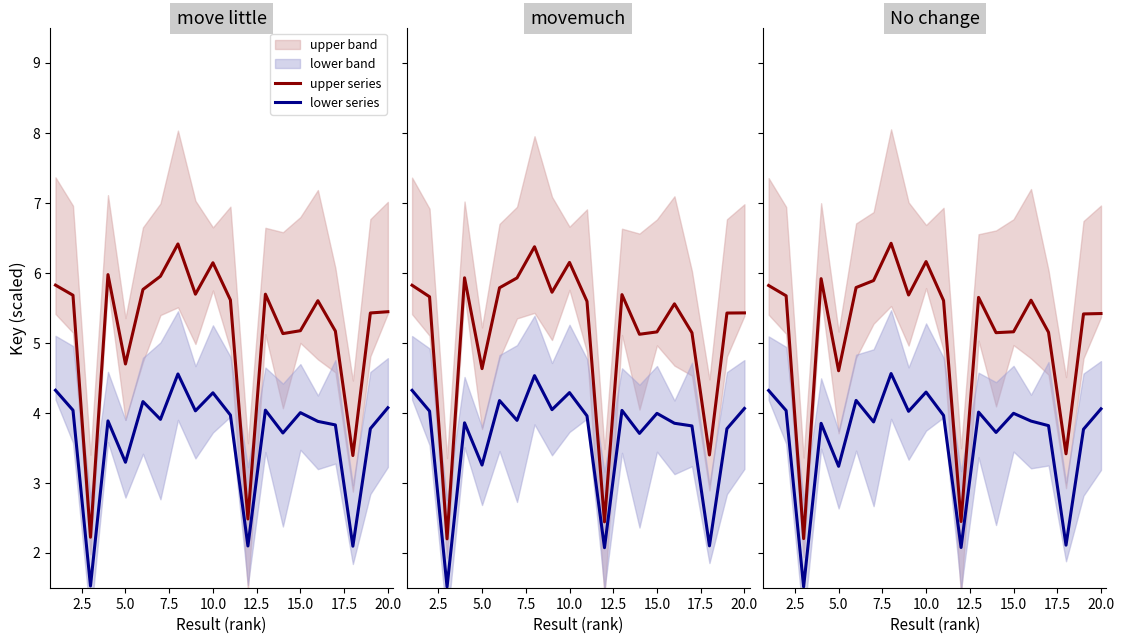

Reading left to right, what are all the values shown in this chart?

upper series: 5.8	5.7	2.2	5.9	4.6	5.8	5.9	6.4	5.7	6.2	5.6	2.4	5.6	5.1	5.2	5.6	5.1	3.4	5.4	5.4
lower series: 4.3	4.0	1.5	3.8	3.2	4.2	3.9	4.6	4.0	4.3	4.0	2.1	4.0	3.7	4.0	3.9	3.8	2.1	3.8	4.1